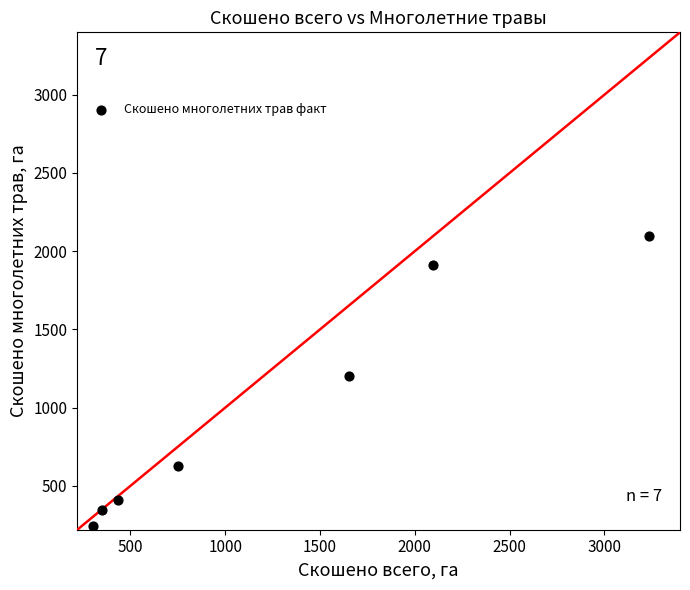

What is the average X value?

1260